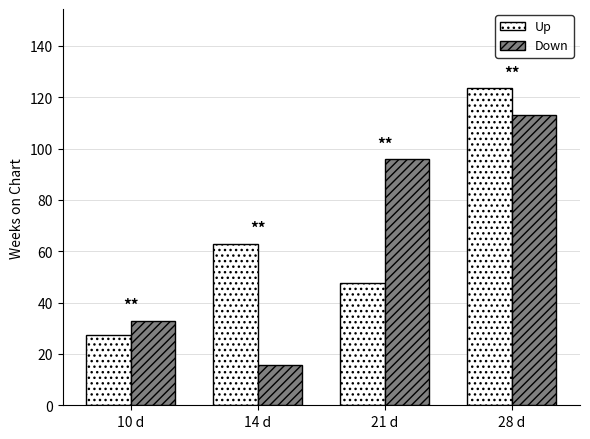

Which category has the highest value across all series?

28 d